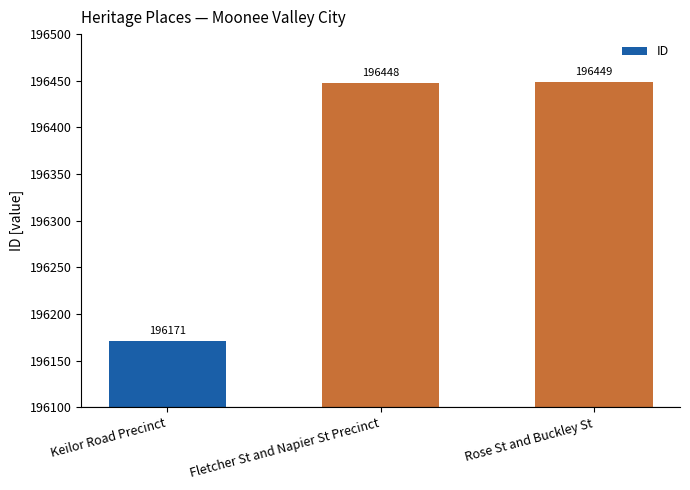

What is the difference between the second highest and minimum values?

277